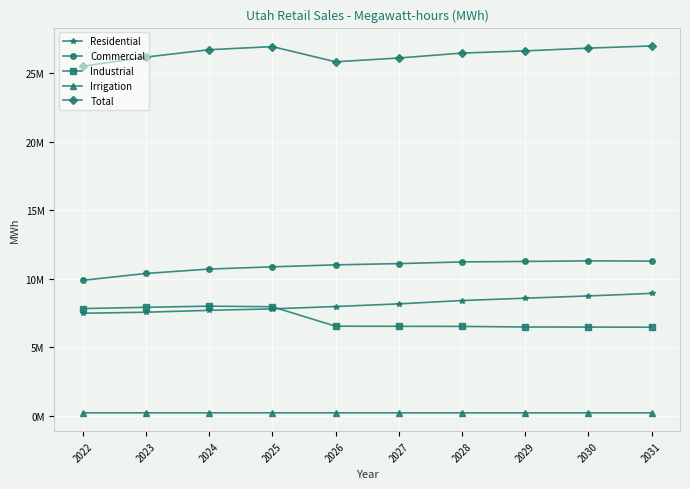

Rank the categories by Industrial value from highest to lowest.

2024, 2025, 2023, 2022, 2026, 2027, 2028, 2029, 2030, 2031